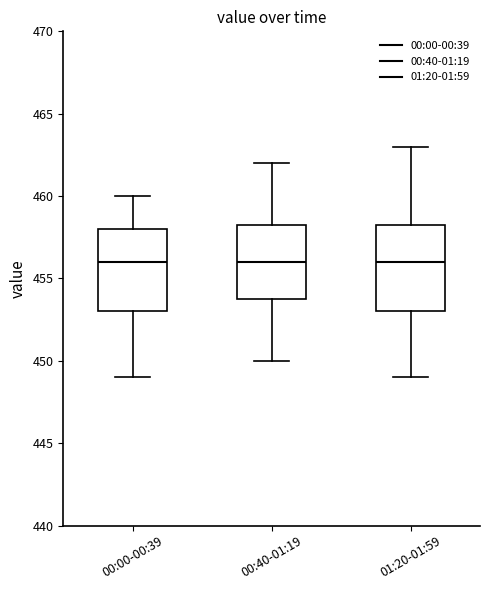

Where does the median line of the box for 00:00-00:39 sit on the y-axis? The values are not printed on the chart, so give them approximately, as read against the axis.

456.0